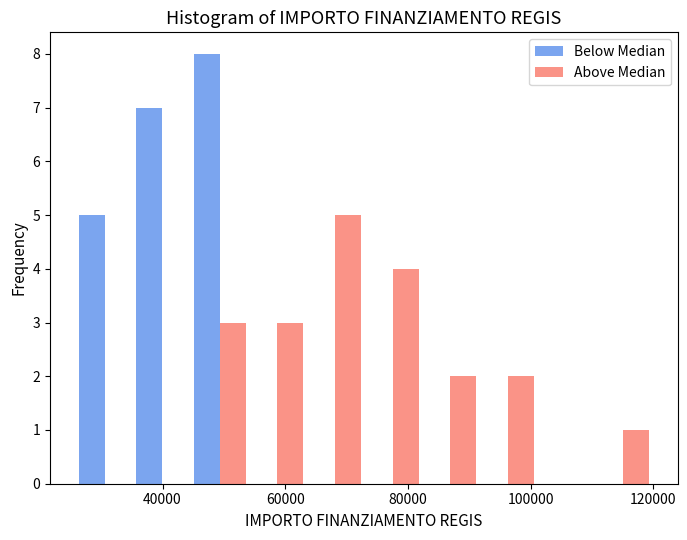

What is the height of the Below Median bar covering 26000 to 36000 on the x-axis? Neither the bar edges nor the heights are printed on the chart, so give them approximately, as read against the axes.

5